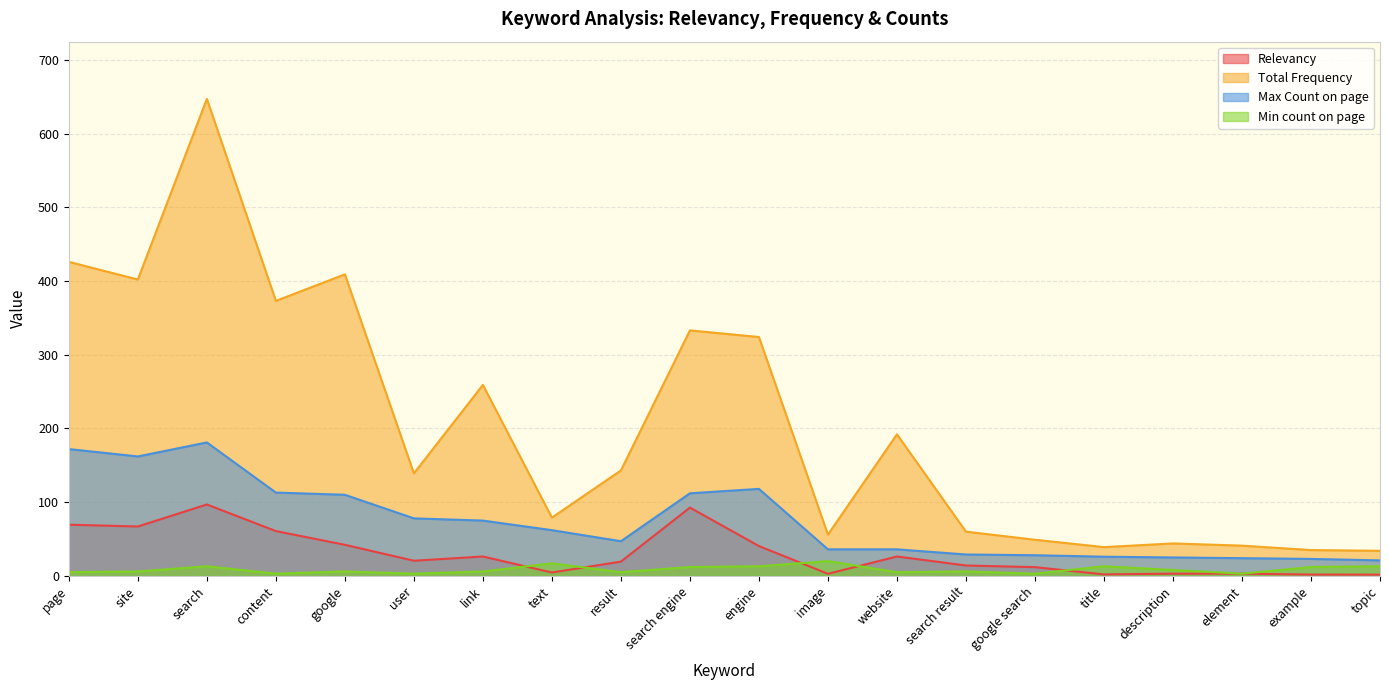

How many values in the Min count on page series are below 6?

7